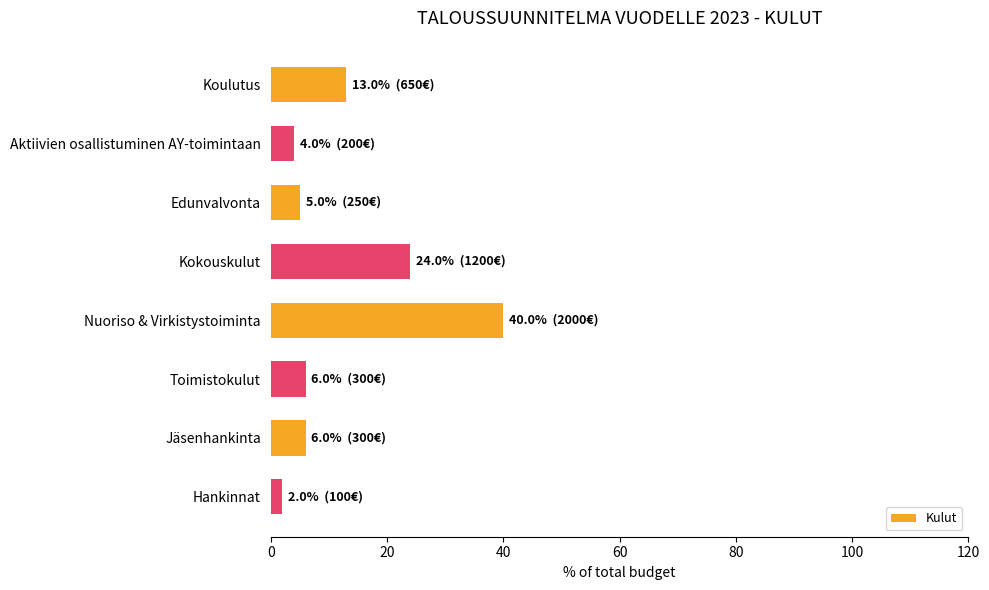

At which category does the chart reach its peak across all series?

Nuoriso & Virkistystoiminta